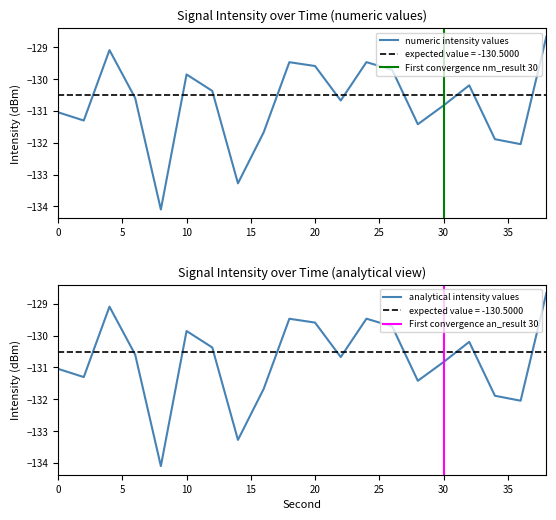

What is the maximum value for numeric intensity values?

-128.7